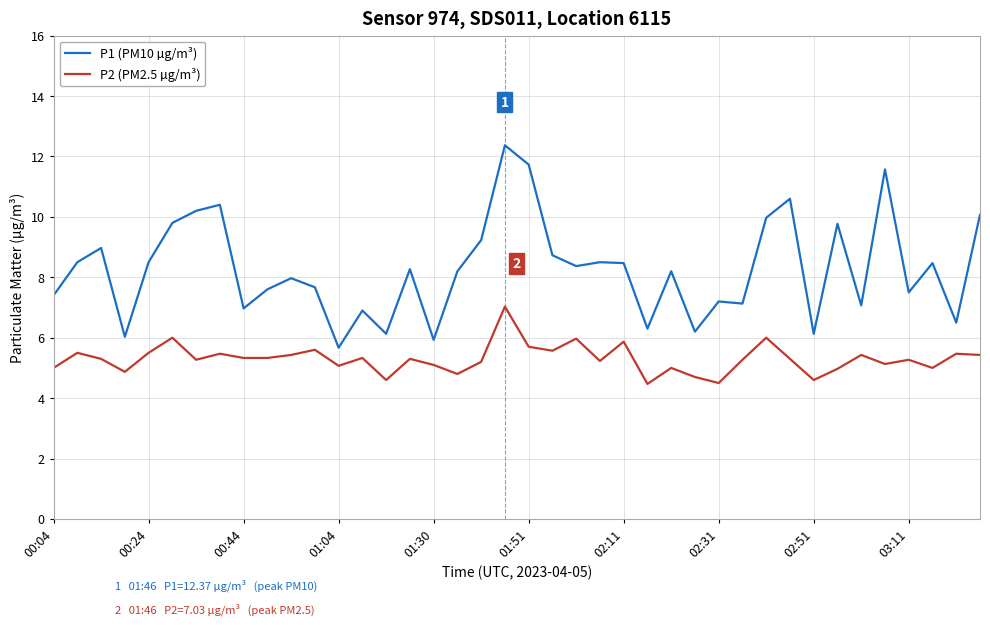

At how many categories does at least one series exceed 4?

40